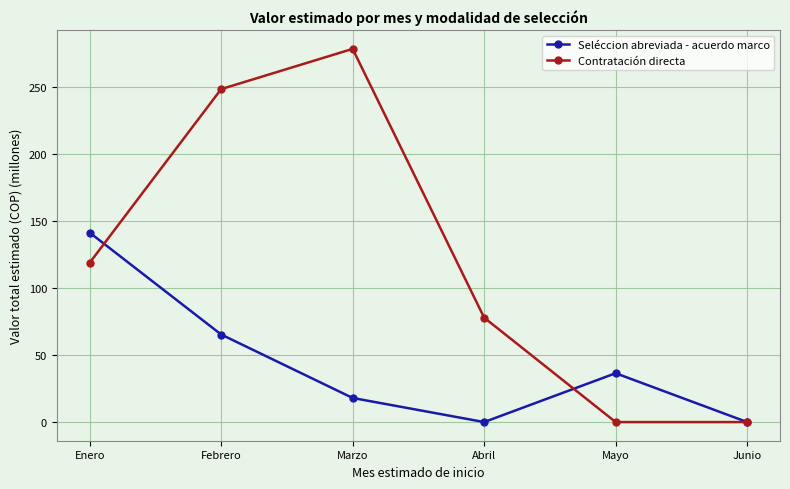

Which label corresponds to the largest value in the chart?

Marzo